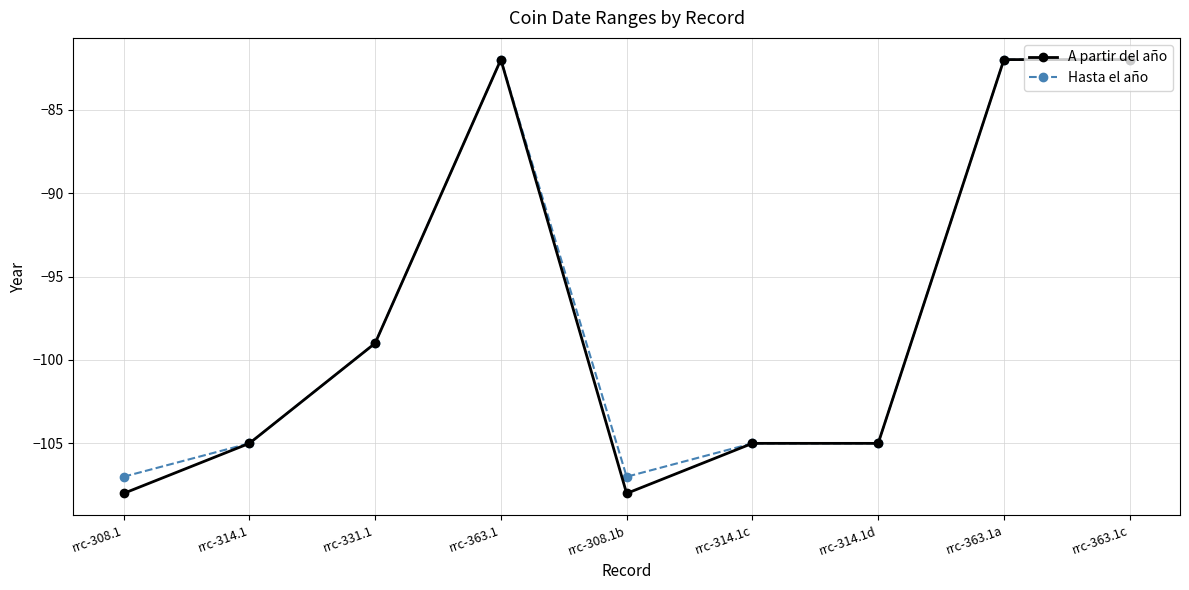

What is the minimum value for A partir del año?

-108